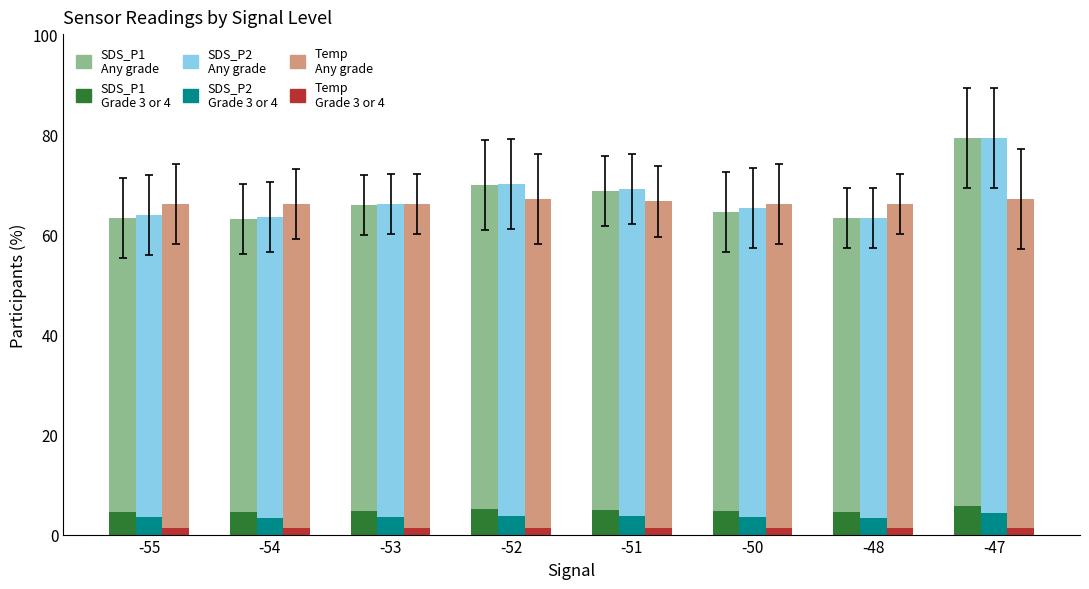

What is the sum of the SDS_P1 Grade 3 or 4 values at -47 and -51?

10.7